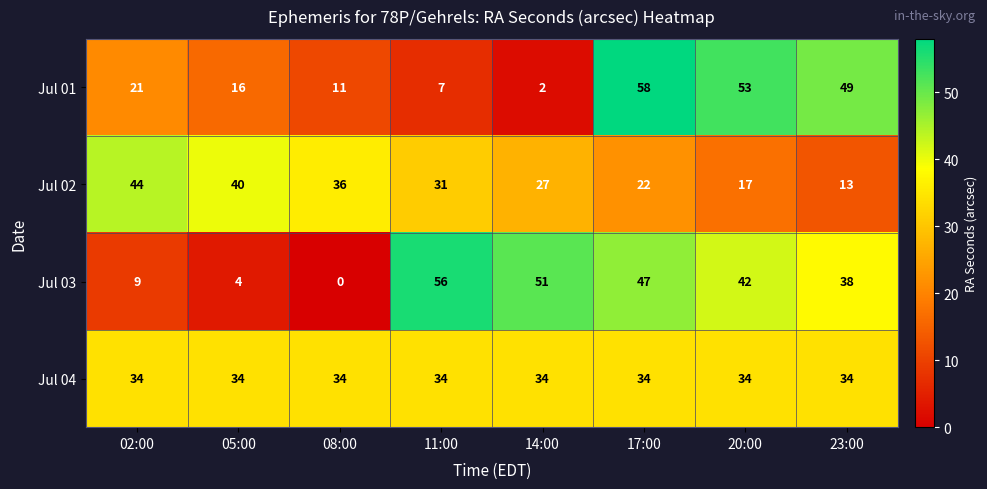

Rank the series by their maximum value, from highest to lowest.

Jul 01, Jul 03, Jul 02, Jul 04